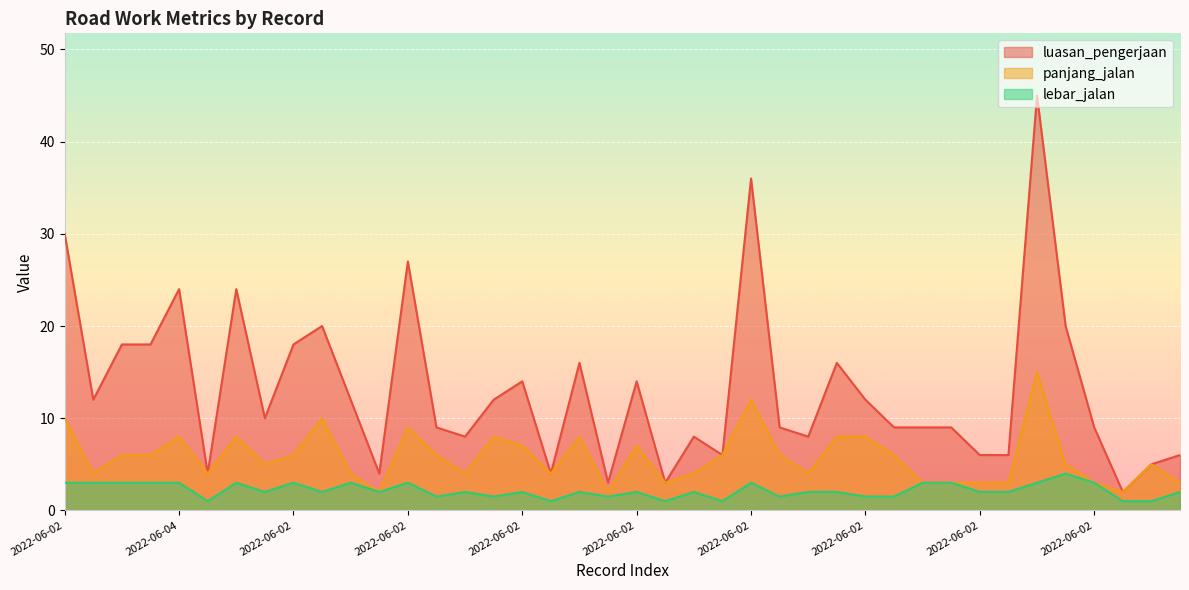

At which category is the sum across all series the highest?

2022-06-02